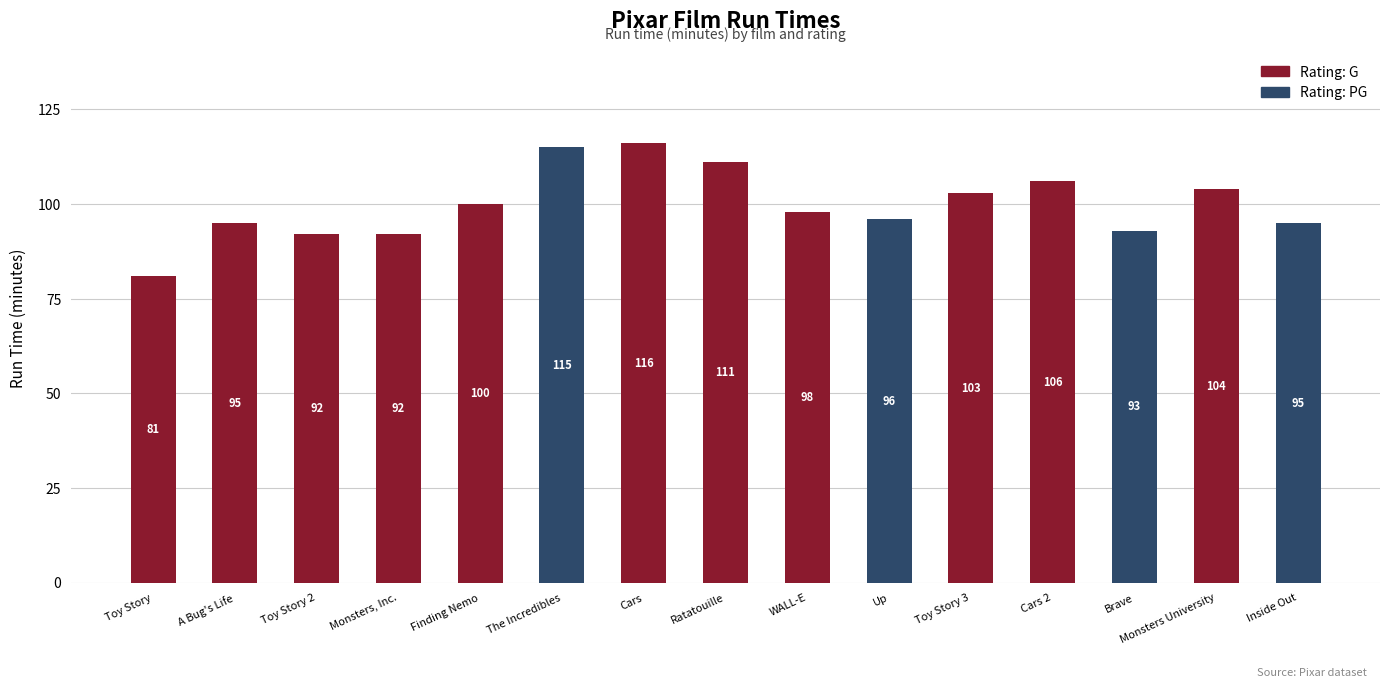

The G series shows 0 at Inside Out. True or false?

True